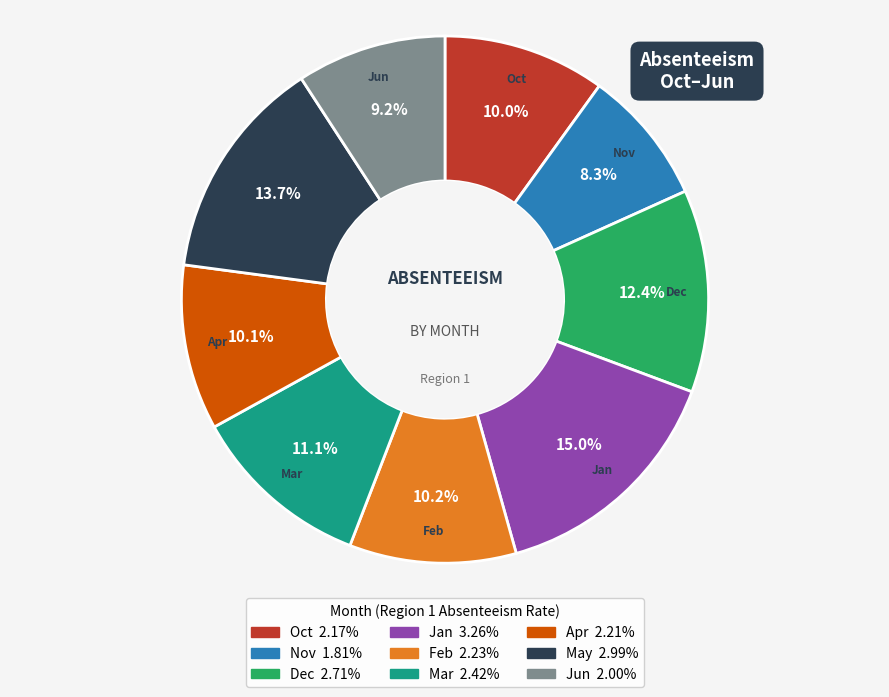

What percentage is the Jan slice, to the nearest percent?

15%